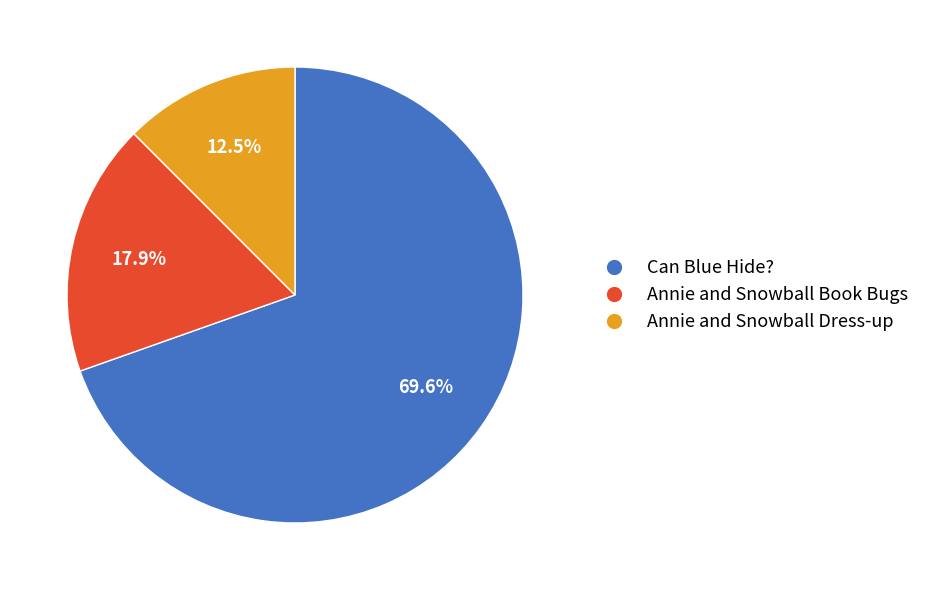

Rank the categories by value from lowest to highest.

Annie and Snowball Dress-up, Annie and Snowball Book Bugs, Can Blue Hide?